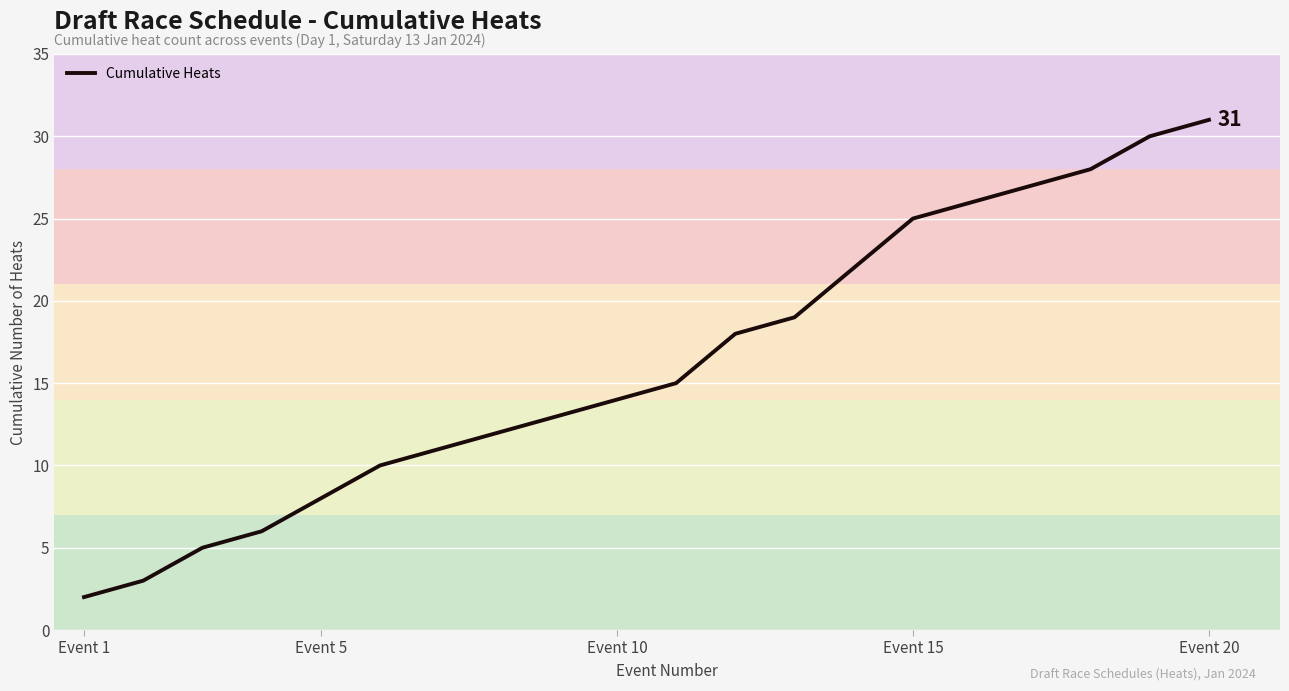

What is the maximum value shown in the chart?

31